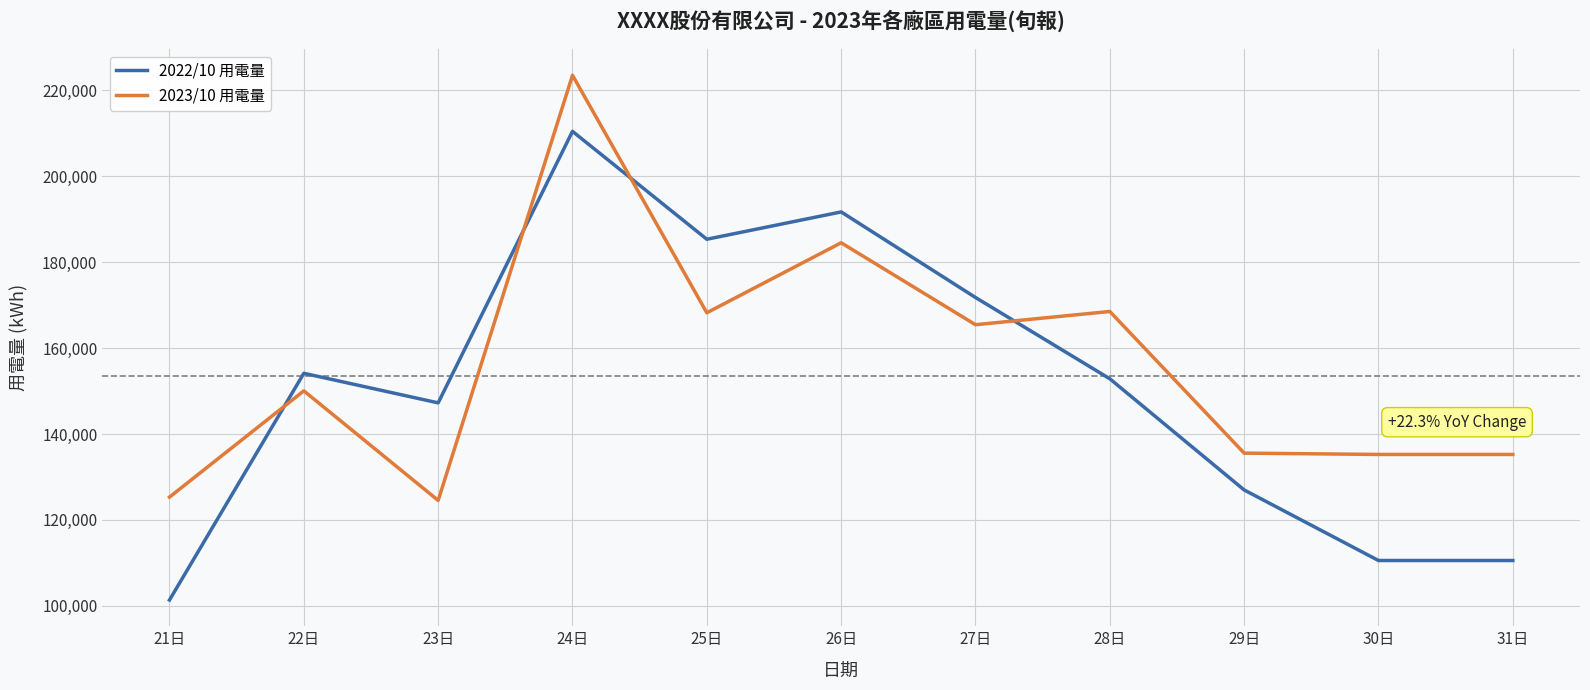

What is the sum of all 2022/10 用電量 values?

1663049.1